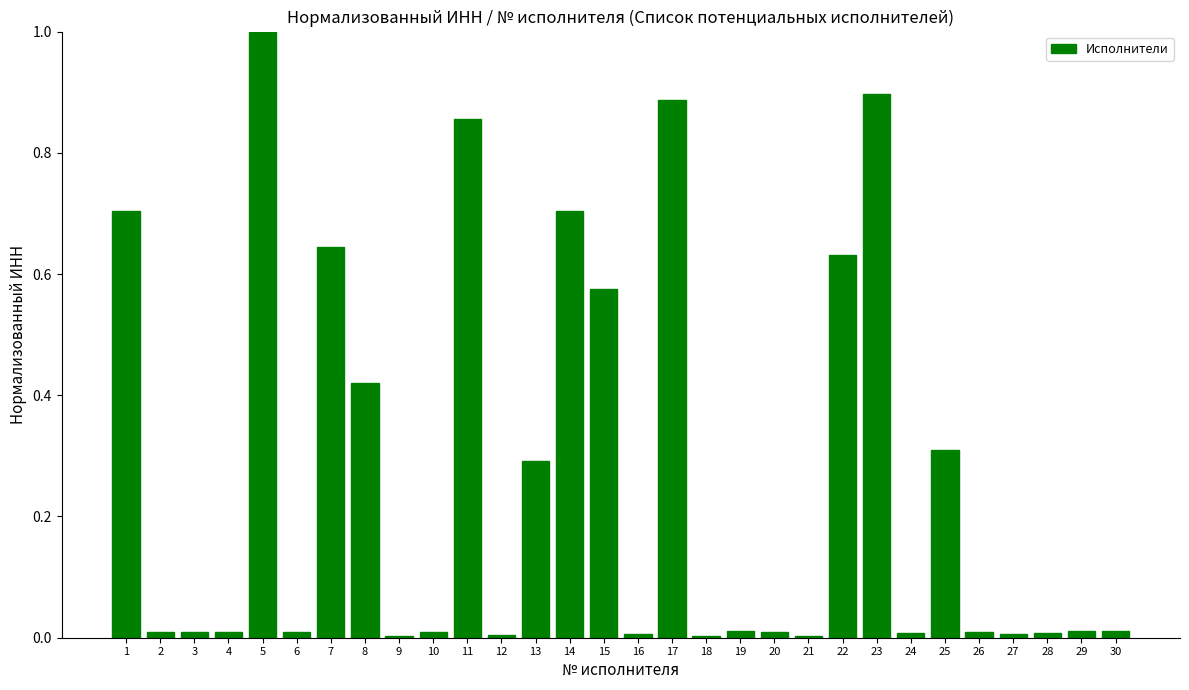

The value at 26 is 0.0. True or false?

True